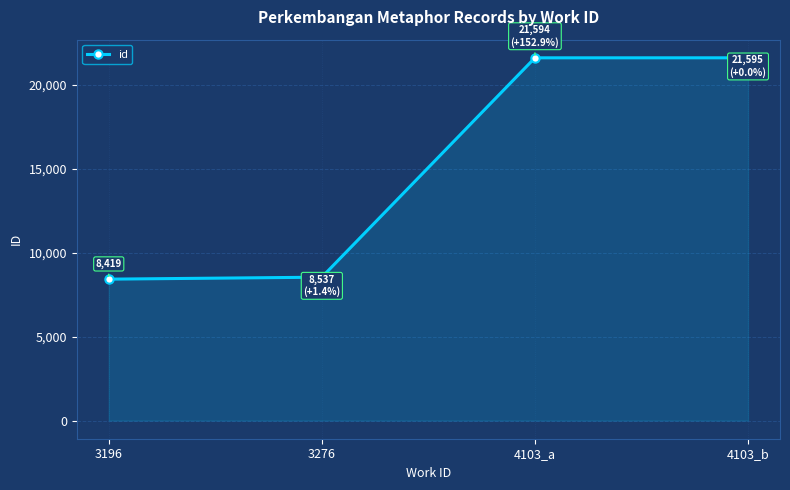

What is the change in value from 3276 to 4103_b?

+13058